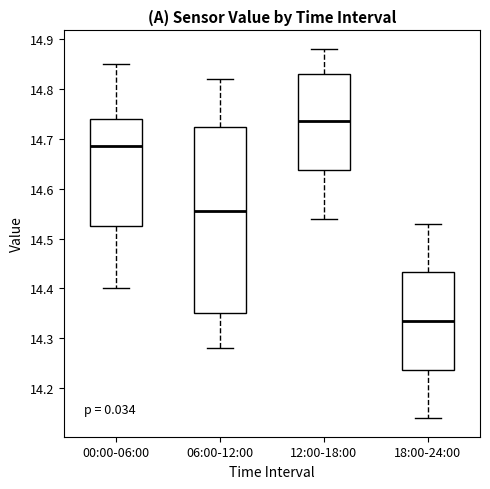

Where does the lower whisker of the box for 00:00-06:00 end on the y-axis? The values are not printed on the chart, so give them approximately, as read against the axis.

14.40